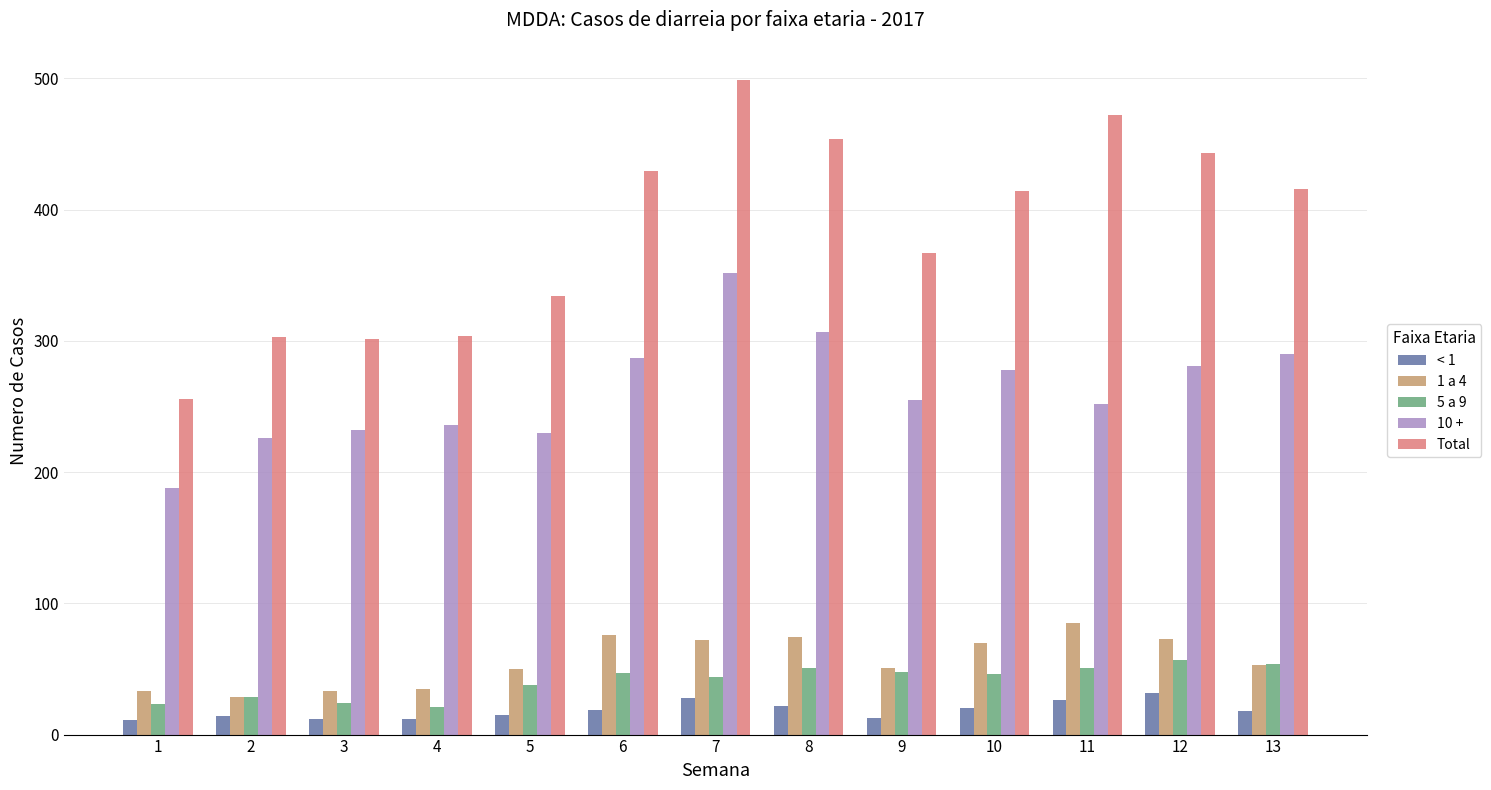

At which label does Total first exceed 414?

6